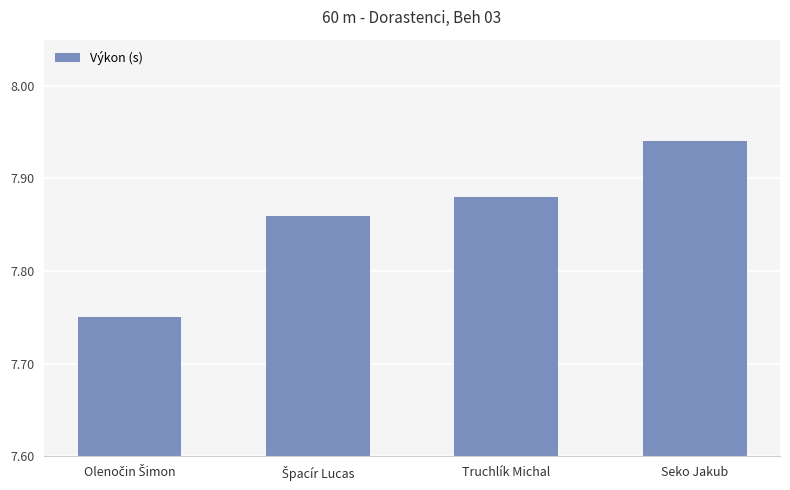

Count the values in the range 7 to 8.

4